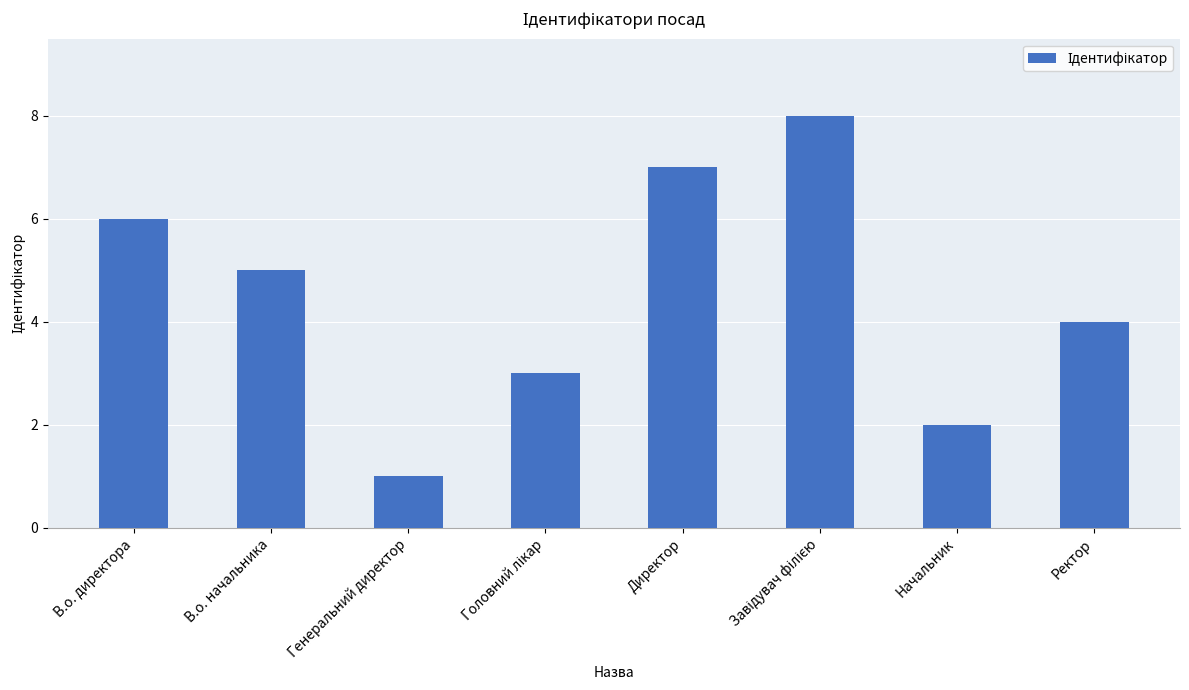

What position from the right is Ректор?

1